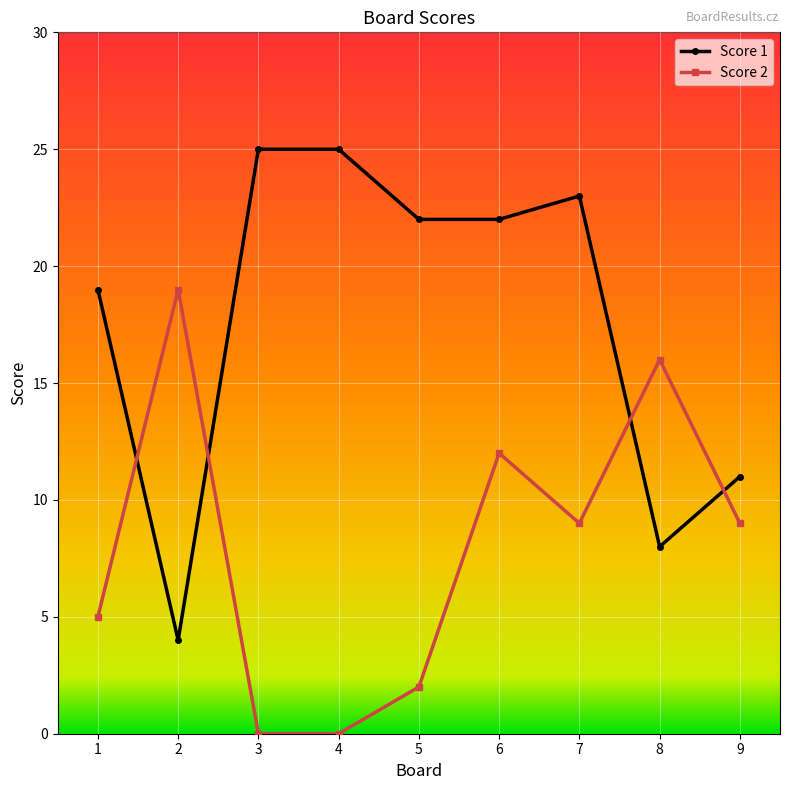

What is the maximum value shown in the chart?

25